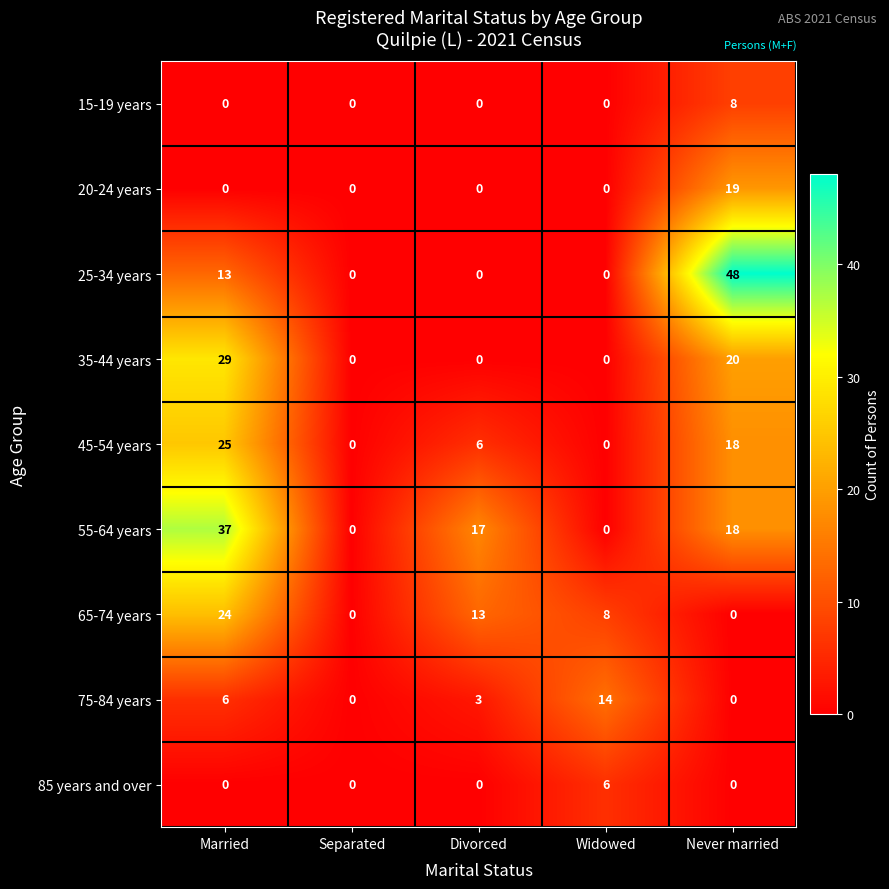

What is the difference between the maximum and minimum values in the 55-64 years series?

37